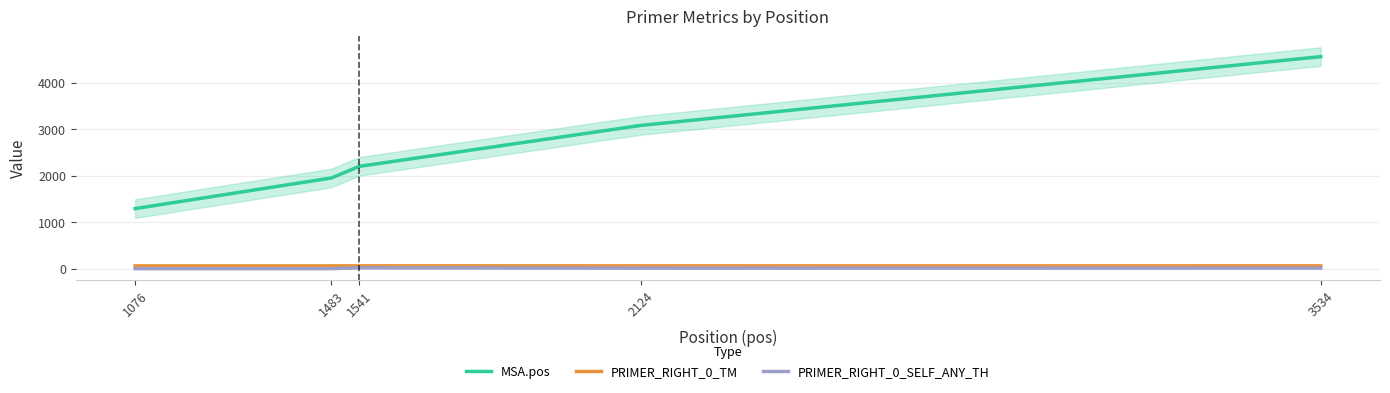

At which label does MSA.pos first exceed 2200?

2124